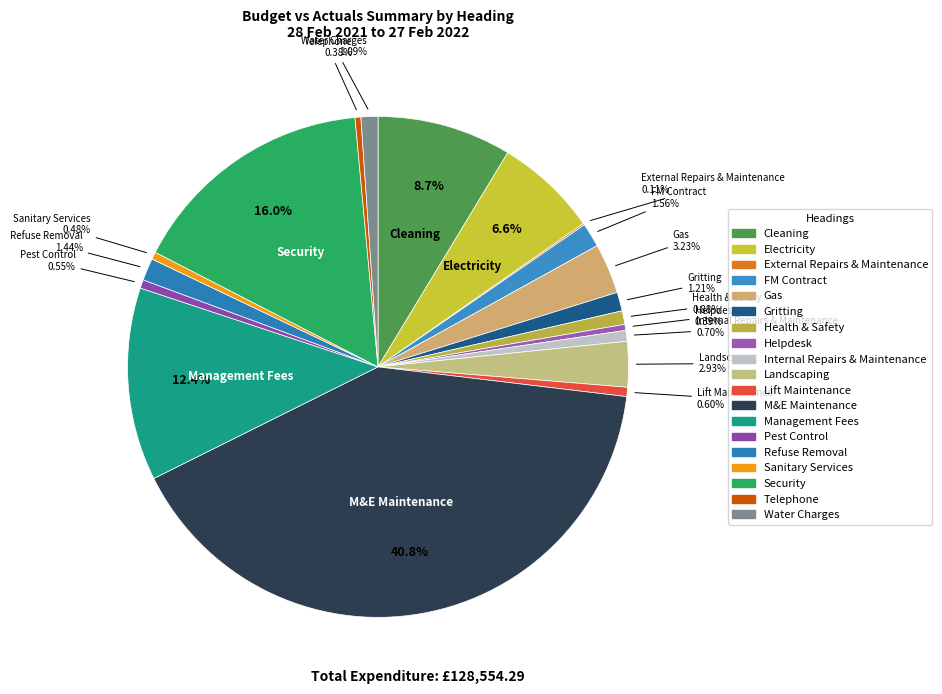

What percentage do Pest Control and Health & Safety together represent?

1.4%